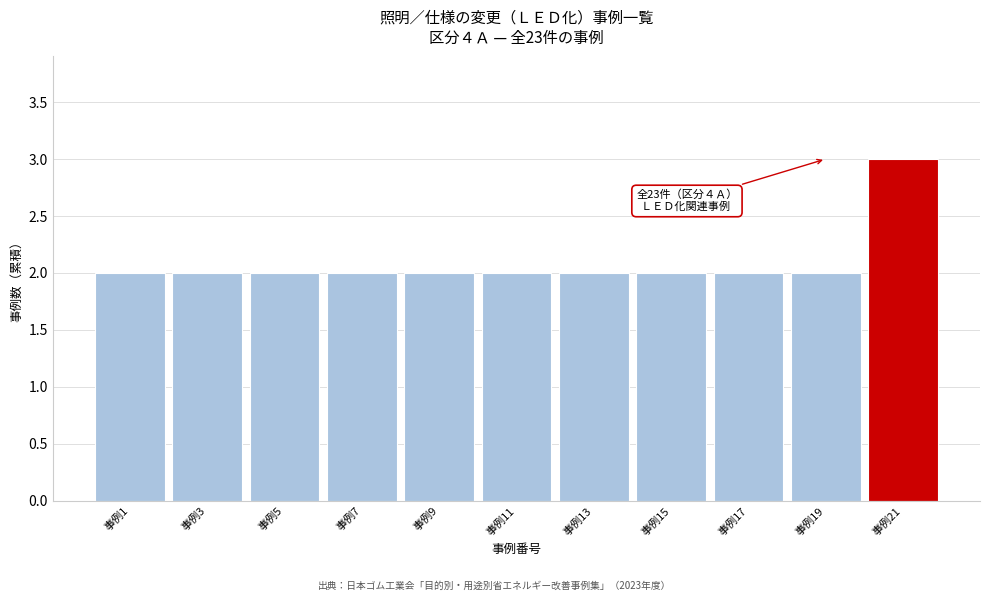

Reading right to left, transcribe all the data shown in this chart.

3	2	2	2	2	2	2	2	2	2	2